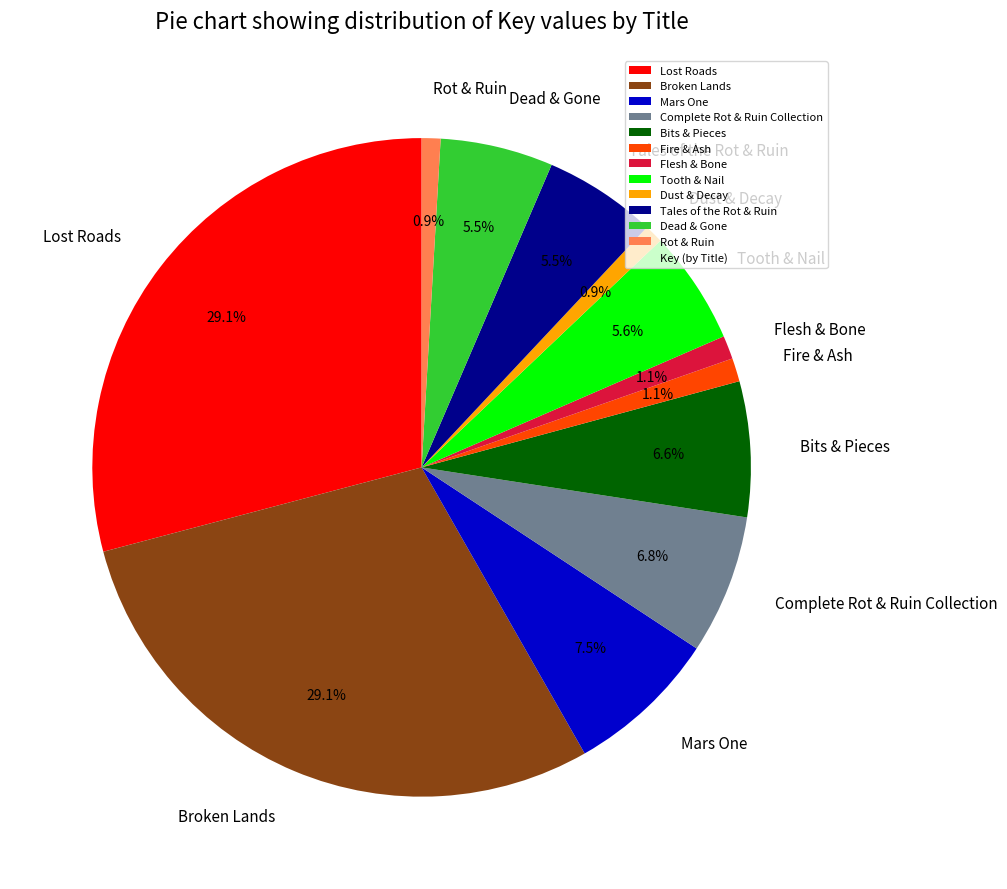

What percentage is the Tooth & Nail slice, to the nearest percent?

6%